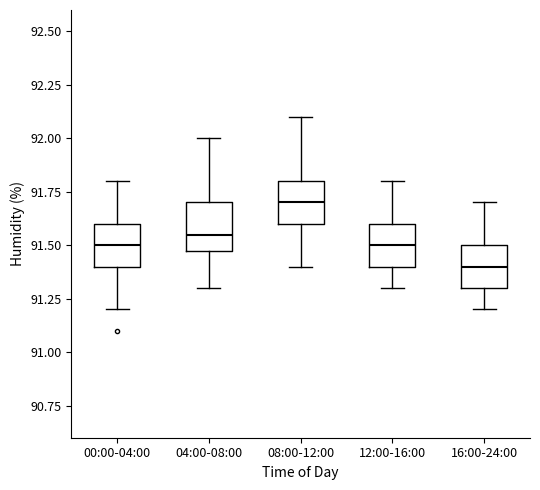

Where is the upper edge of the box for 04:00-08:00 on the y-axis? The values are not printed on the chart, so give them approximately, as read against the axis.

91.70